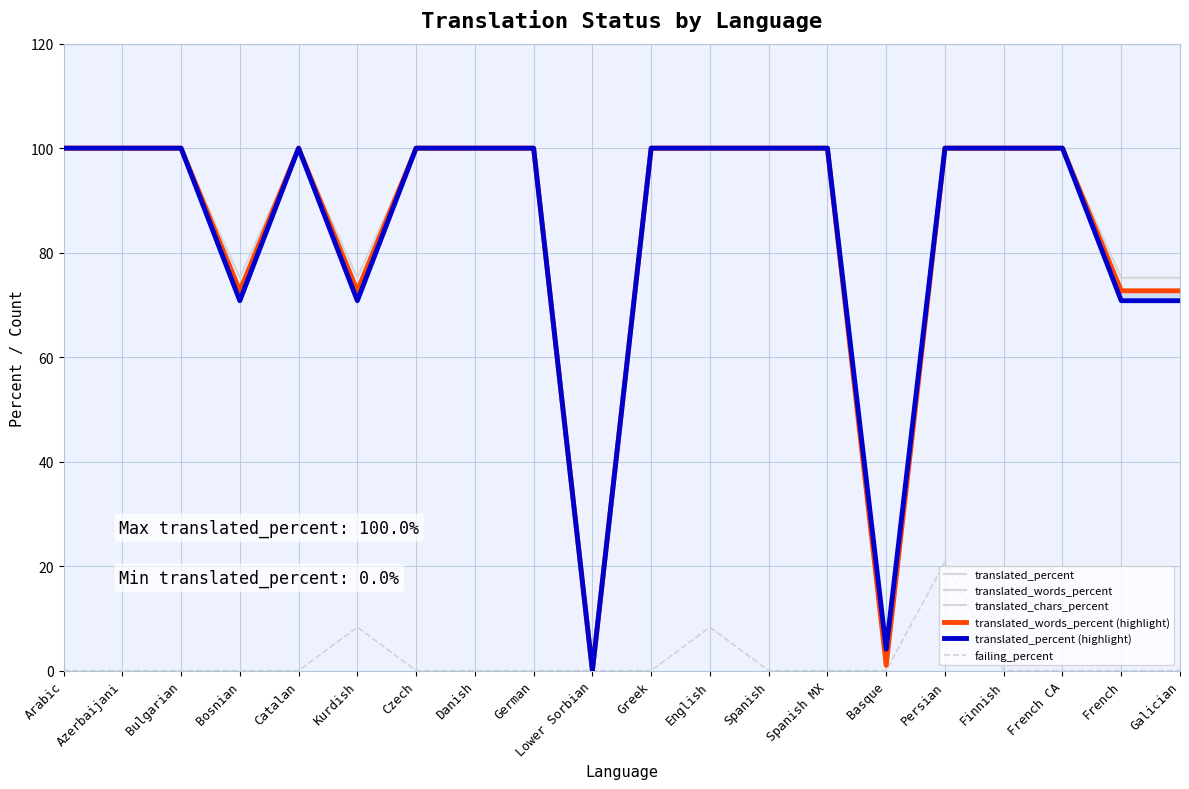

What is the total value across all series at French?

362.2